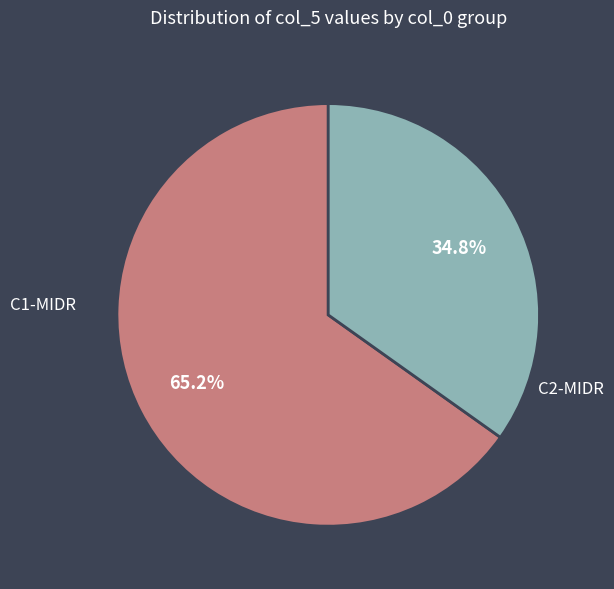

What percentage is NOT represented by C1-MIDR?

34.8%